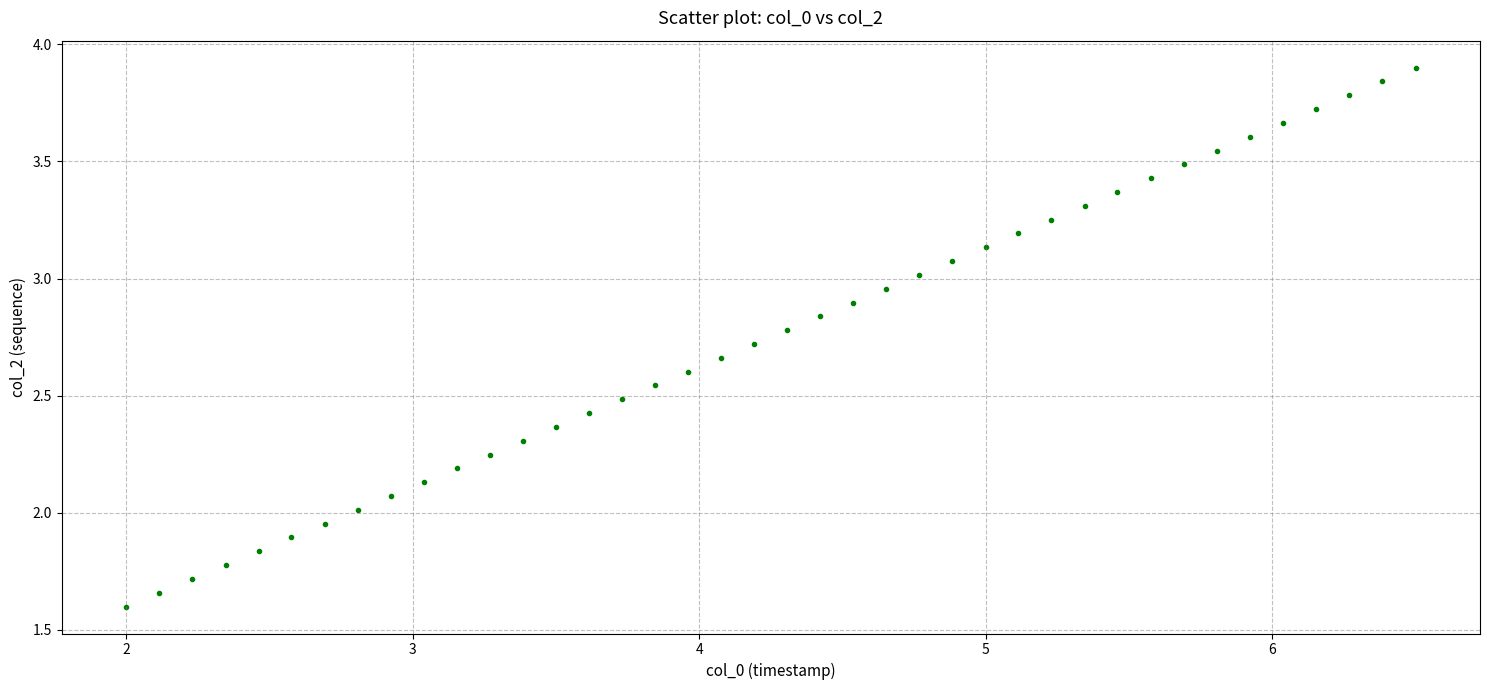

What is the range of X values (max minus min)?

4.5